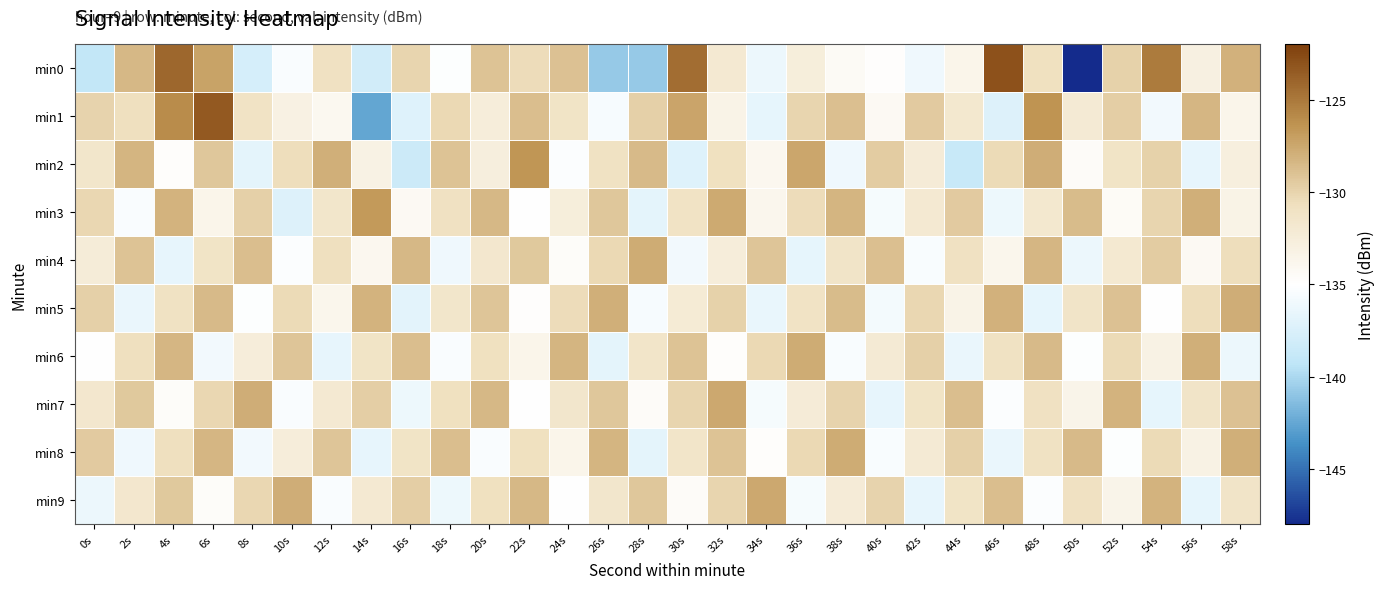

Reading right to left, extract all data points from this chart.

min0: 58s=-128.0	56s=-133.0	54s=-125.1	52s=-129.9	50s=-148.0	48s=-130.8	46s=-123.0	44s=-133.6	42s=-136.1	40s=-134.9	38s=-134.3	36s=-132.6	34s=-136.2	32s=-132.0	30s=-124.4	28s=-140.8	26s=-140.7	24s=-129.0	22s=-130.5	20s=-129.0	18s=-135.2	16s=-130.1	14s=-138.1	12s=-130.9	10s=-135.3	8s=-137.8	6s=-127.3	4s=-124.0	2s=-128.5	0s=-139.0
min1: 58s=-133.6	56s=-128.3	54s=-135.9	52s=-129.7	50s=-132.1	48s=-126.4	46s=-137.3	44s=-131.8	42s=-129.5	40s=-134.2	38s=-128.9	36s=-130.1	34s=-136.7	32s=-133.4	30s=-127.3	28s=-129.8	26s=-135.6	24s=-131.2	22s=-128.8	20s=-132.5	18s=-130.3	16s=-137.2	14s=-142.5	12s=-134.1	10s=-133.1	8s=-131.1	6s=-123.3	4s=-126.0	2s=-130.7	0s=-130.0
min2: 58s=-132.8	56s=-136.6	54s=-129.9	52s=-131.2	50s=-134.5	48s=-127.8	46s=-130.4	44s=-138.7	42s=-132.3	40s=-129.6	38s=-136.1	36s=-127.4	34s=-133.9	32s=-130.8	30s=-137.2	28s=-128.6	26s=-131.0	24s=-135.3	22s=-126.5	20s=-132.7	18s=-129.1	16s=-138.4	14s=-133.2	12s=-127.9	10s=-130.6	8s=-136.8	6s=-129.3	4s=-134.7	2s=-128.2	0s=-131.5
min3: 58s=-133.3	56s=-127.9	54s=-130.1	52s=-134.4	50s=-128.7	48s=-131.8	46s=-136.2	44s=-129.5	42s=-132.0	40s=-135.7	38s=-128.2	36s=-130.5	34s=-133.8	32s=-127.6	30s=-131.1	28s=-136.8	26s=-129.3	24s=-132.6	22s=-135.1	20s=-128.4	18s=-130.9	16s=-134.2	14s=-126.7	12s=-131.5	10s=-137.3	8s=-129.8	6s=-133.6	4s=-128.1	2s=-135.4	0s=-130.2
min4: 58s=-130.6	56s=-134.2	54s=-129.6	52s=-131.9	50s=-136.3	48s=-128.3	46s=-133.7	44s=-130.9	42s=-135.5	40s=-128.9	38s=-131.3	36s=-136.7	34s=-129.2	32s=-132.5	30s=-135.9	28s=-127.7	26s=-130.3	24s=-134.6	22s=-129.4	20s=-131.7	18s=-136.1	16s=-128.5	14s=-133.9	12s=-130.7	10s=-135.3	8s=-128.8	6s=-131.2	4s=-136.6	2s=-129.1	0s=-132.4
min5: 58s=-127.8	56s=-130.6	54s=-134.9	52s=-129.0	50s=-131.3	48s=-136.7	46s=-128.0	44s=-133.4	42s=-130.2	40s=-135.8	38s=-128.7	36s=-131.1	34s=-136.5	32s=-129.9	30s=-132.2	28s=-135.6	26s=-127.9	24s=-130.5	22s=-134.8	20s=-129.2	18s=-131.5	16s=-136.9	14s=-128.1	12s=-133.7	10s=-130.4	8s=-135.2	6s=-128.6	4s=-131.0	2s=-136.4	0s=-129.8
min6: 58s=-136.3	56s=-127.9	54s=-133.2	52s=-130.4	50s=-135.2	48s=-128.6	46s=-131.0	44s=-136.4	42s=-129.8	40s=-132.1	38s=-135.5	36s=-127.7	34s=-130.3	32s=-134.7	30s=-129.1	28s=-131.4	26s=-136.8	24s=-128.2	22s=-133.6	20s=-130.8	18s=-135.4	16s=-128.8	14s=-131.2	12s=-136.6	10s=-129.2	8s=-132.5	6s=-135.9	4s=-128.3	2s=-130.7	0s=-135.1
min7: 58s=-129.0	56s=-131.3	54s=-136.7	52s=-128.1	50s=-133.5	48s=-130.9	46s=-135.3	44s=-128.8	42s=-131.2	40s=-136.6	38s=-130.0	36s=-132.3	34s=-135.7	32s=-127.5	30s=-130.1	28s=-134.5	26s=-129.3	24s=-131.6	22s=-135.0	20s=-128.4	18s=-130.8	16s=-136.2	14s=-129.7	12s=-132.0	10s=-135.4	8s=-127.8	6s=-130.2	4s=-134.6	2s=-129.4	0s=-131.7
min8: 58s=-127.9	56s=-133.2	54s=-130.4	52s=-135.2	50s=-128.6	48s=-131.0	46s=-136.4	44s=-129.8	42s=-132.1	40s=-135.5	38s=-127.7	36s=-130.3	34s=-134.7	32s=-129.1	30s=-131.4	28s=-136.8	26s=-128.2	24s=-133.6	22s=-130.8	20s=-135.4	18s=-128.8	16s=-131.2	14s=-136.6	12s=-129.2	10s=-132.5	8s=-135.9	6s=-128.3	4s=-130.7	2s=-136.1	0s=-129.5
min9: 58s=-131.3	56s=-136.7	54s=-128.1	52s=-133.5	50s=-130.9	48s=-135.3	46s=-128.8	44s=-131.2	42s=-136.6	40s=-130.0	38s=-132.3	36s=-135.7	34s=-127.5	32s=-130.1	30s=-134.5	28s=-129.3	26s=-131.6	24s=-135.0	22s=-128.4	20s=-130.8	18s=-136.2	16s=-129.7	14s=-132.0	12s=-135.4	10s=-127.8	8s=-130.2	6s=-134.6	4s=-129.4	2s=-131.7	0s=-136.3